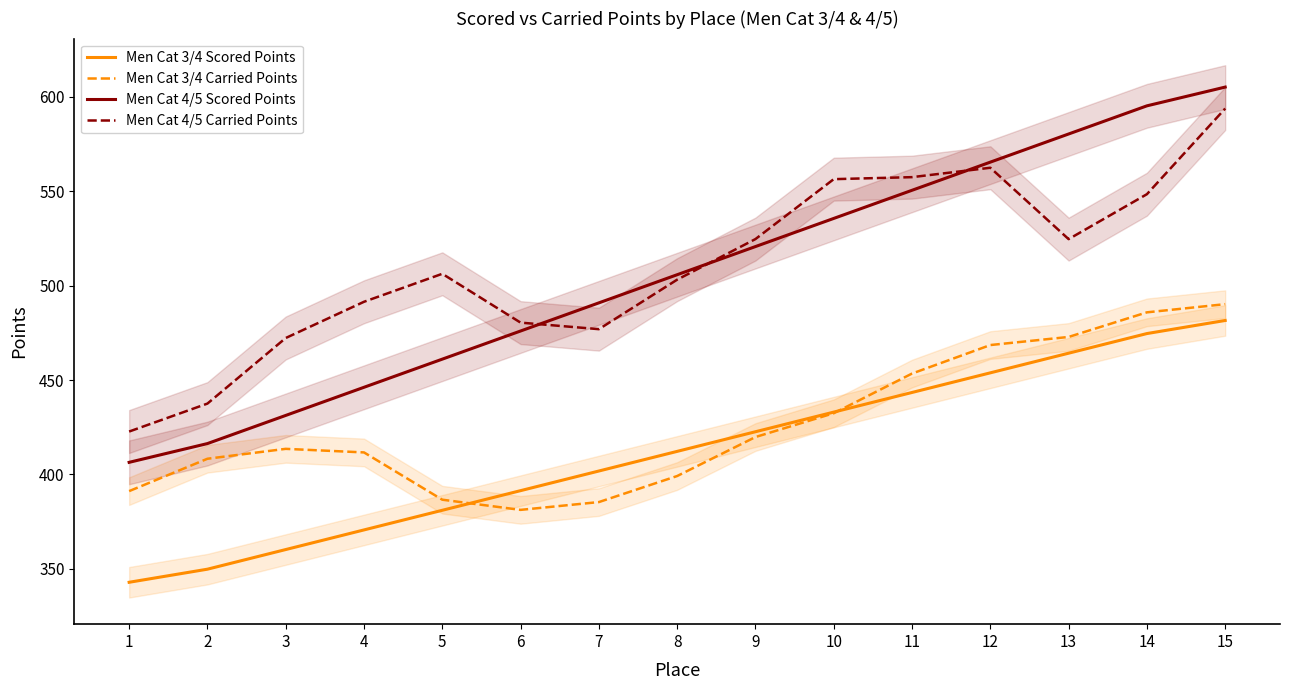

Which has a higher value, 9 or 14?

14